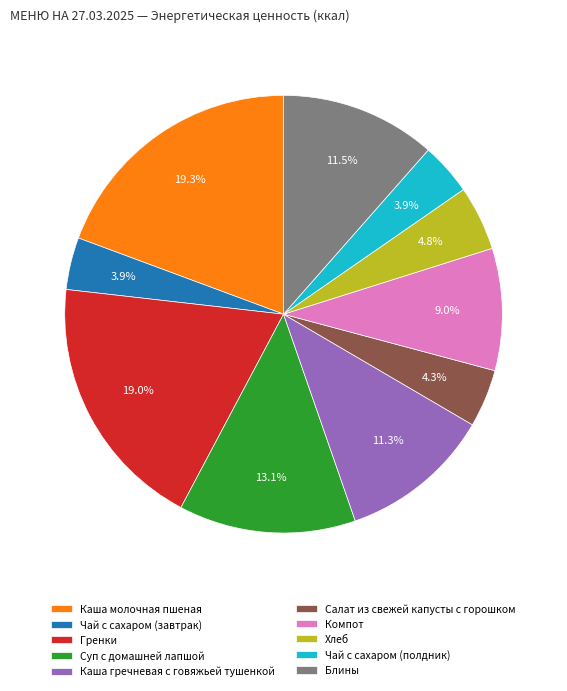

Is there any slice that represents more than half of the pie?

No